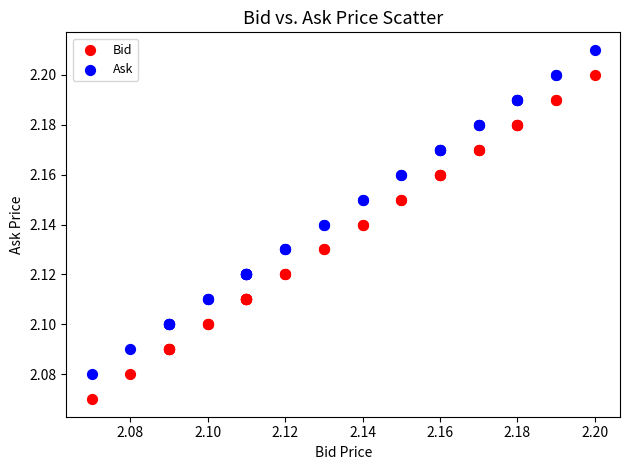

Which series contains the highest Y value?

Ask